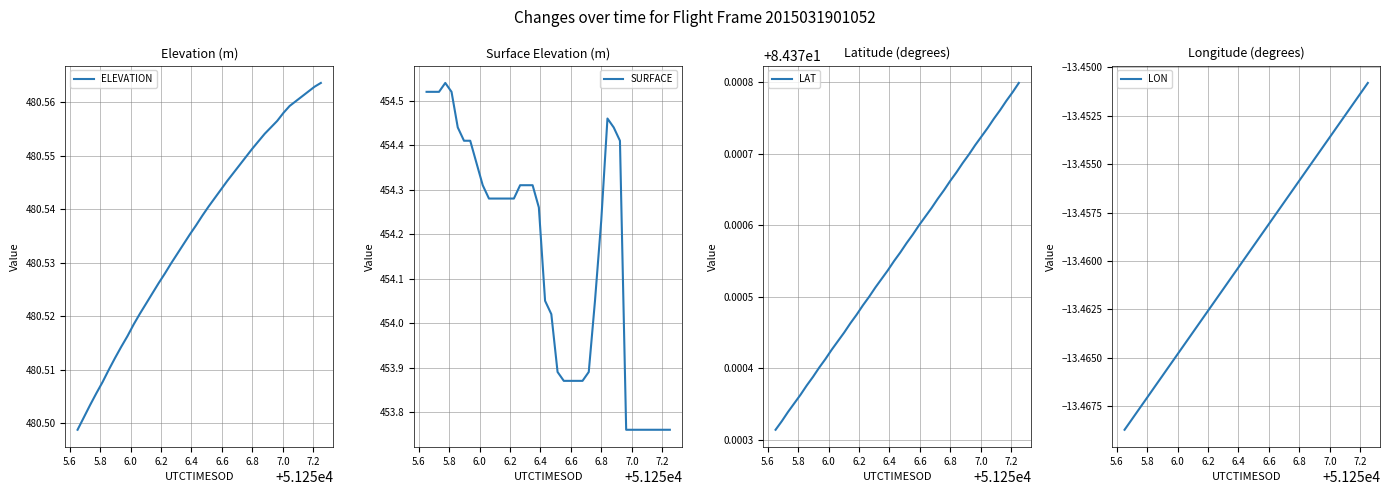

What is the maximum value for LON?

-13.5